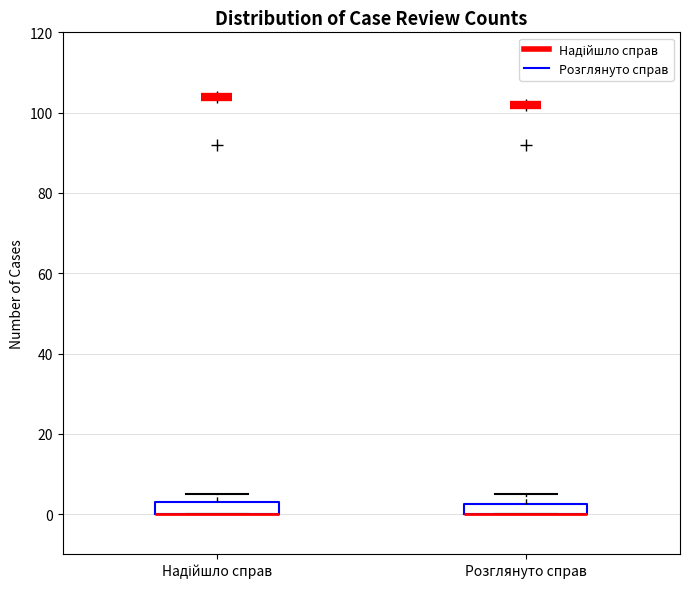

Where is the upper edge of the box for Надійшло справ on the y-axis? The values are not printed on the chart, so give them approximately, as read against the axis.

4